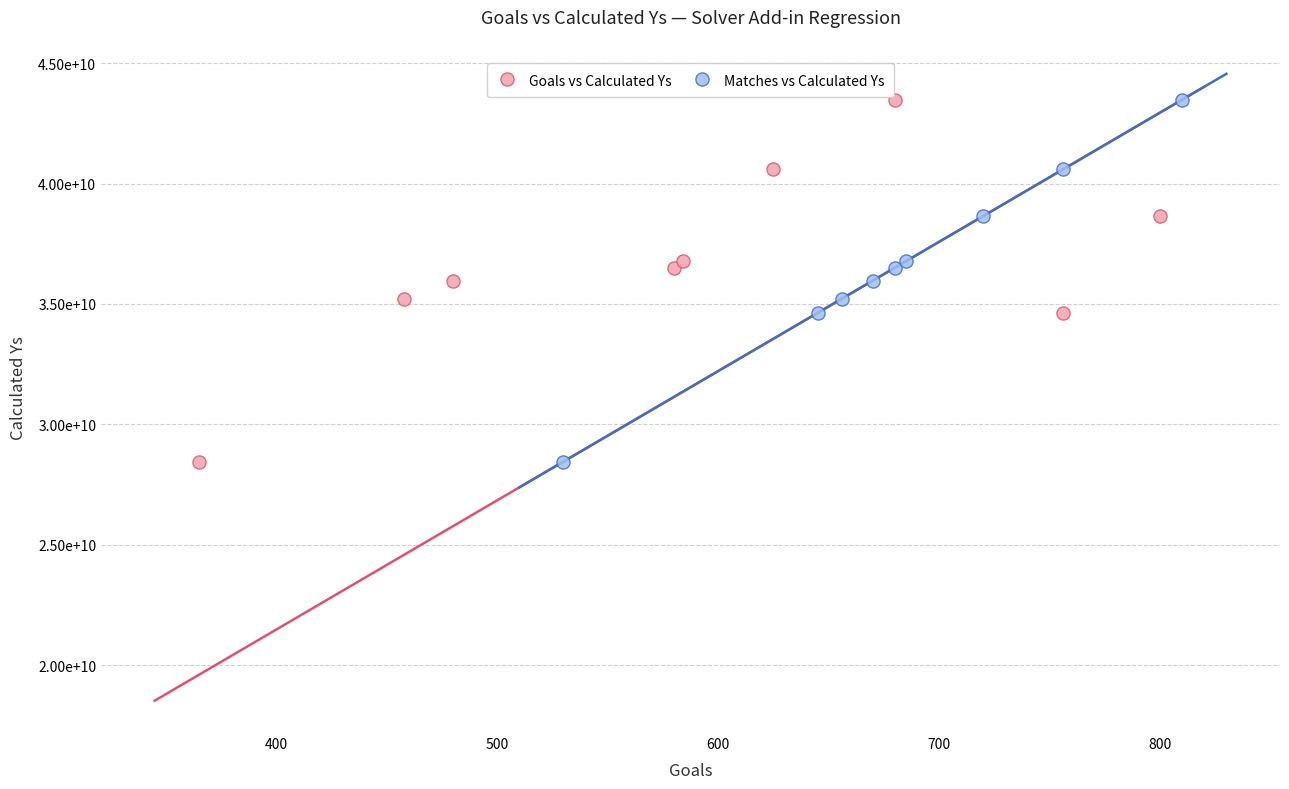

What are all the series names shown in the legend?

Goals vs Calculated Ys, Matches vs Calculated Ys